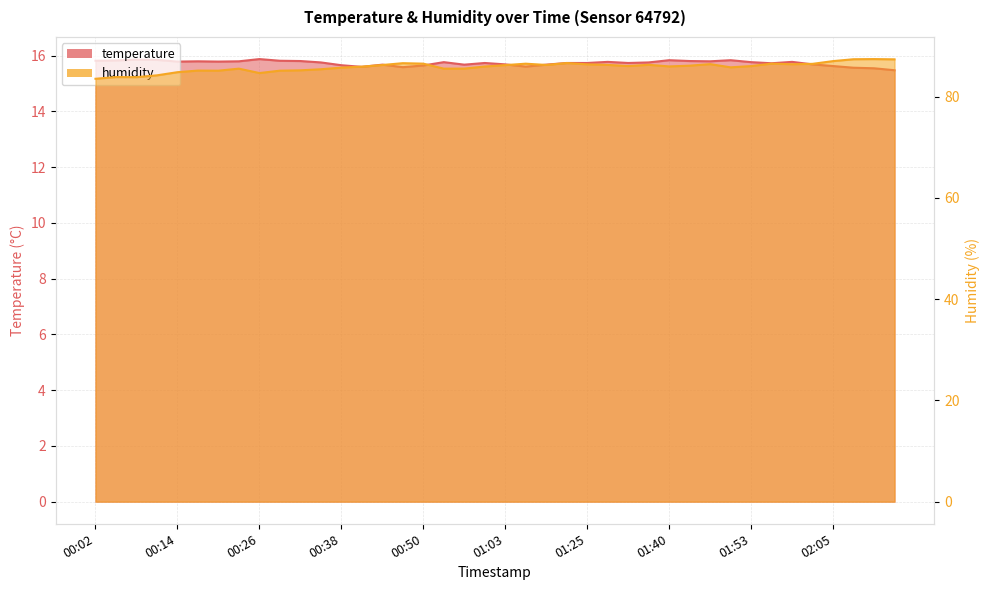

Where is the first local minimum for humidity?

00:08